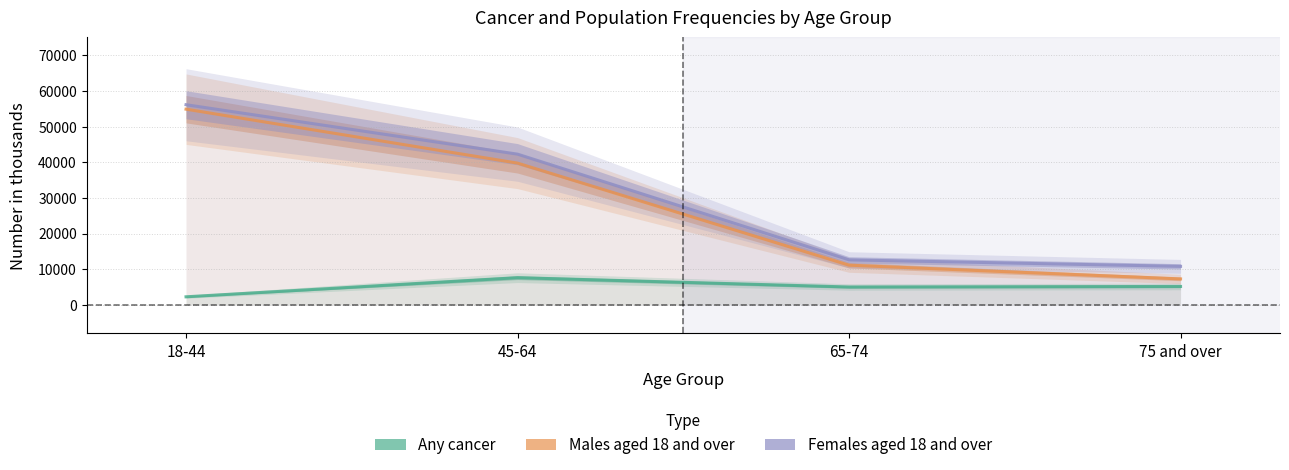

What are all the series names shown in the legend?

Any cancer, Males aged 18 and over, Females aged 18 and over